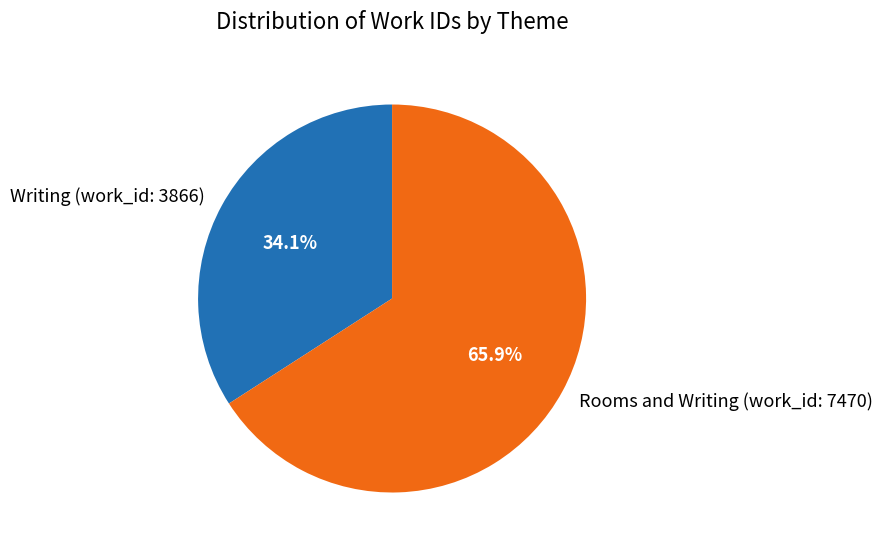

The Writing (work_id: 3866) slice represents 47% of the pie. True or false?

False